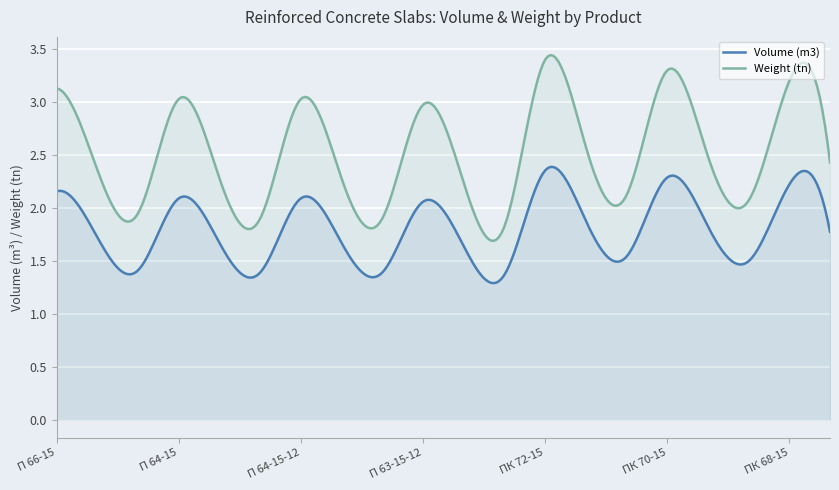

At which category is the sum across all series the highest?

ПК 72-15